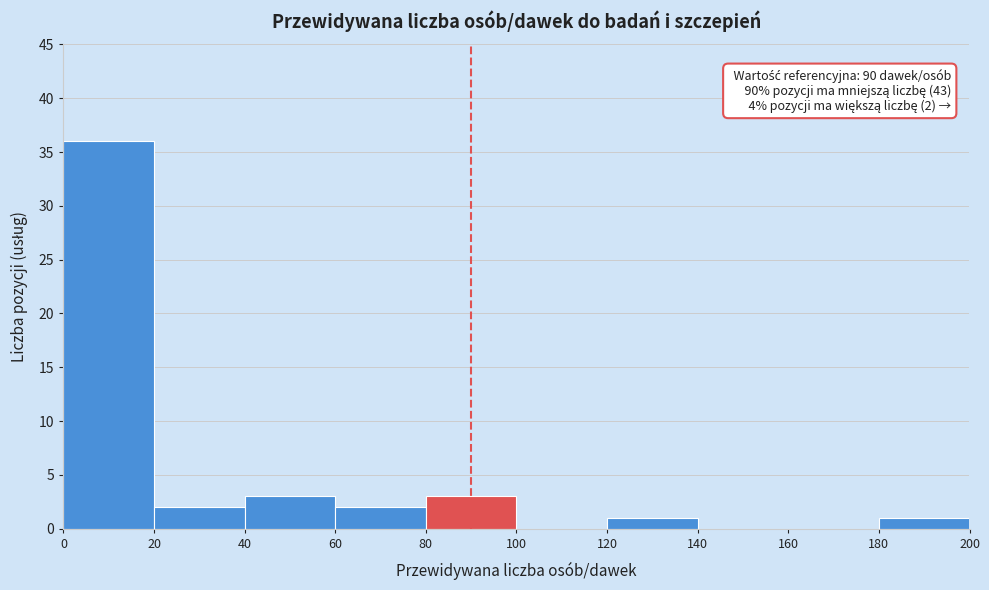

Which range on the x-axis has the tallest bar?

0 to 20